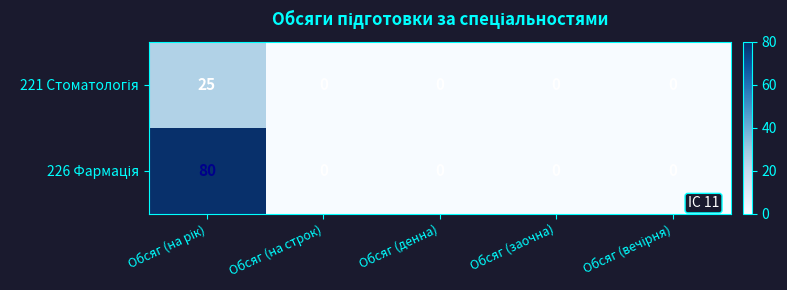

What is the maximum value shown in the chart?

80